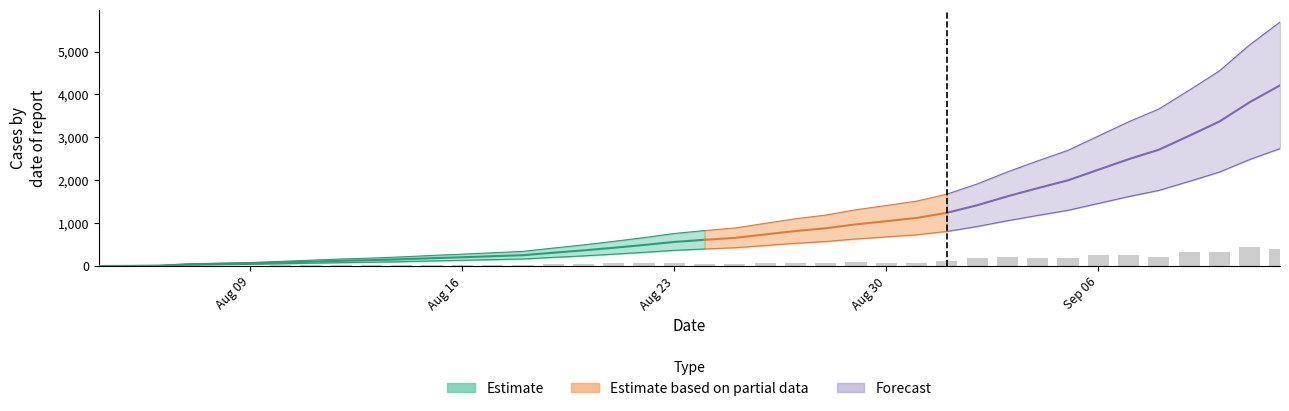

Is it true that the value at Aug 16 is 5?

False